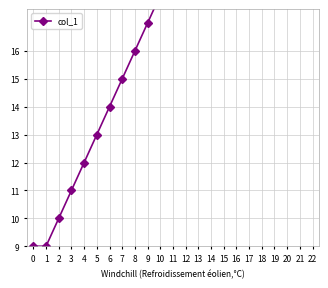

Which category has the highest value across all series?

22